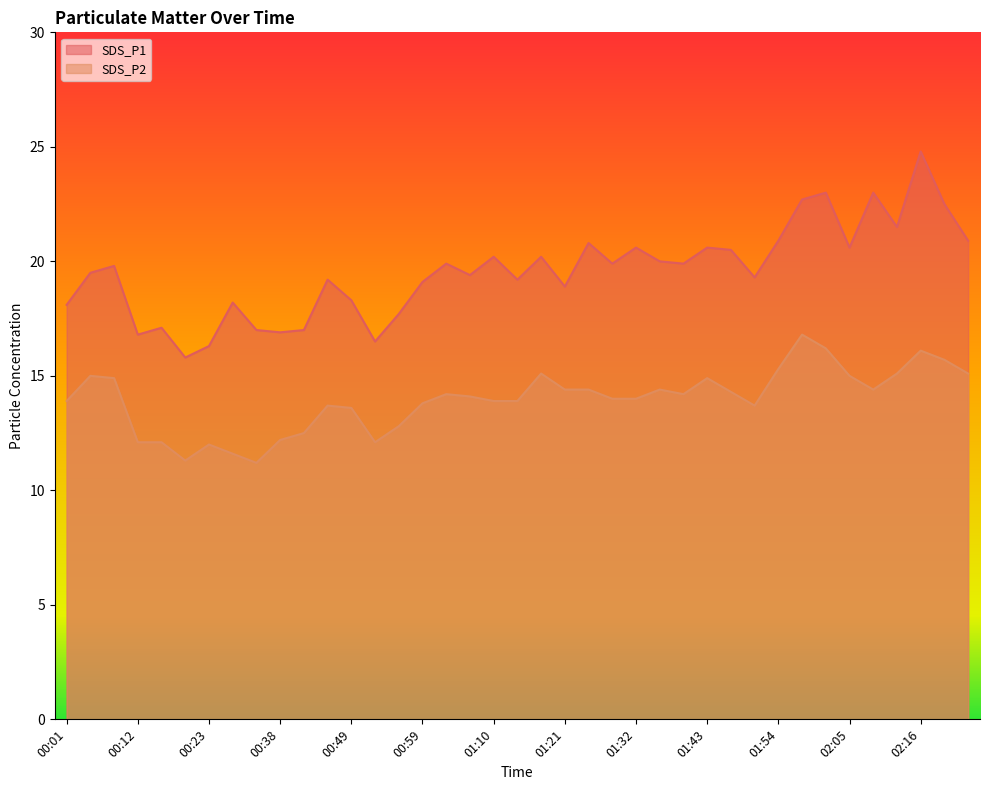

True or false: SDS_P1 has a value of 20.6 at 02:05.

True